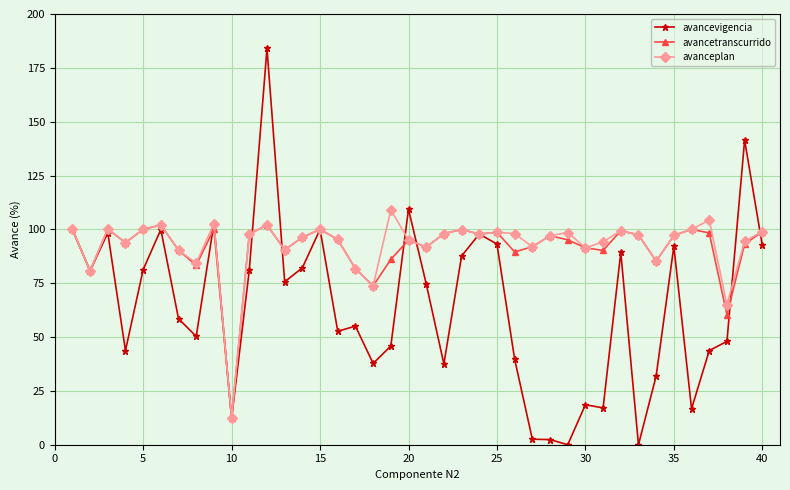

What is the difference between the maximum and minimum values in the avancevigencia series?

184.0